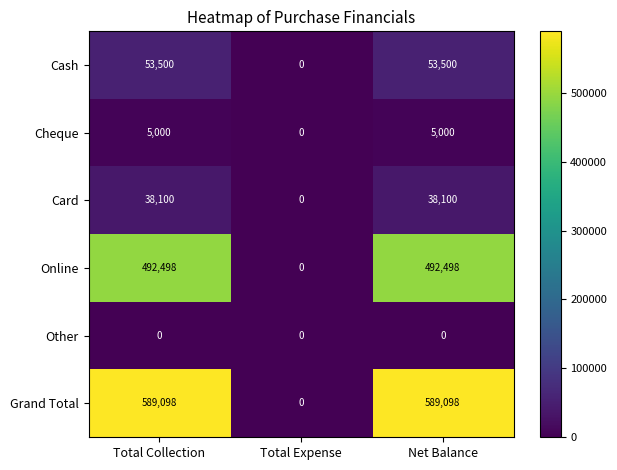

How many data points does each series have?

3